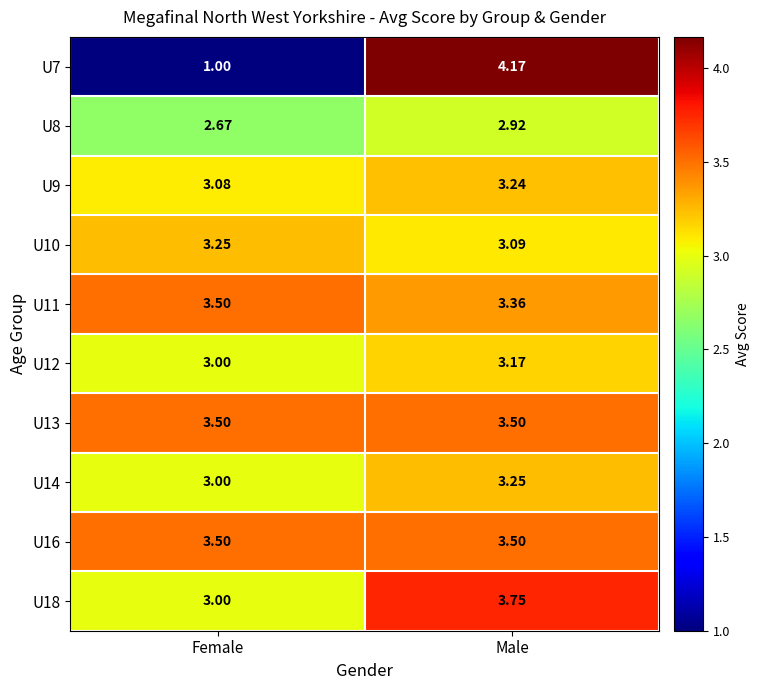

How many distinct data groups are displayed?

10